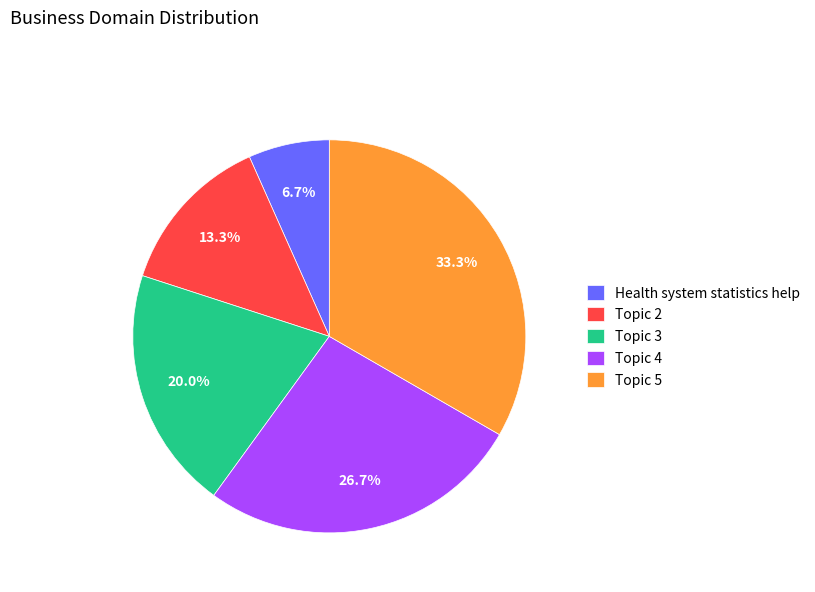

Is the sum of Health system statistics help and Topic 2 greater than half?

No